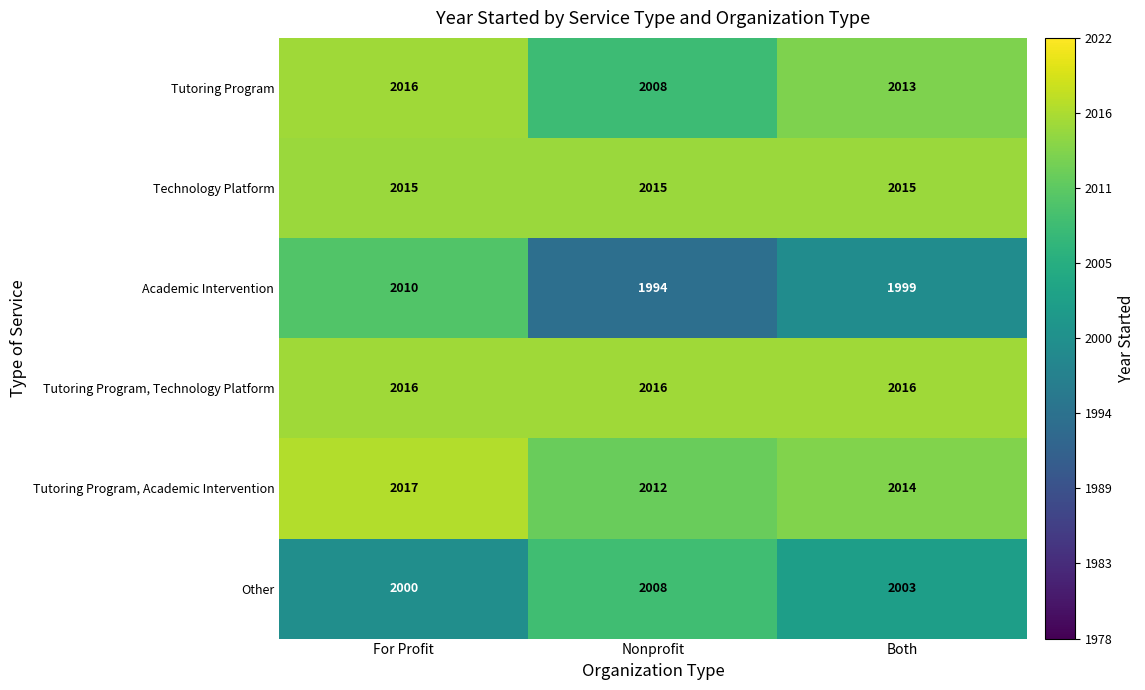

The Academic Intervention series shows 2010 at For Profit. True or false?

True